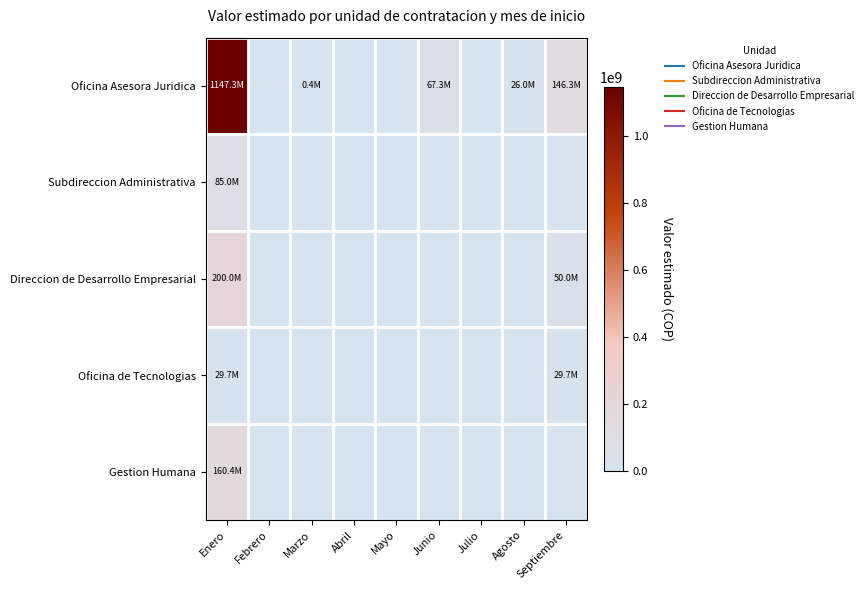

Which series has the largest total across all categories?

Oficina Asesora Juridica